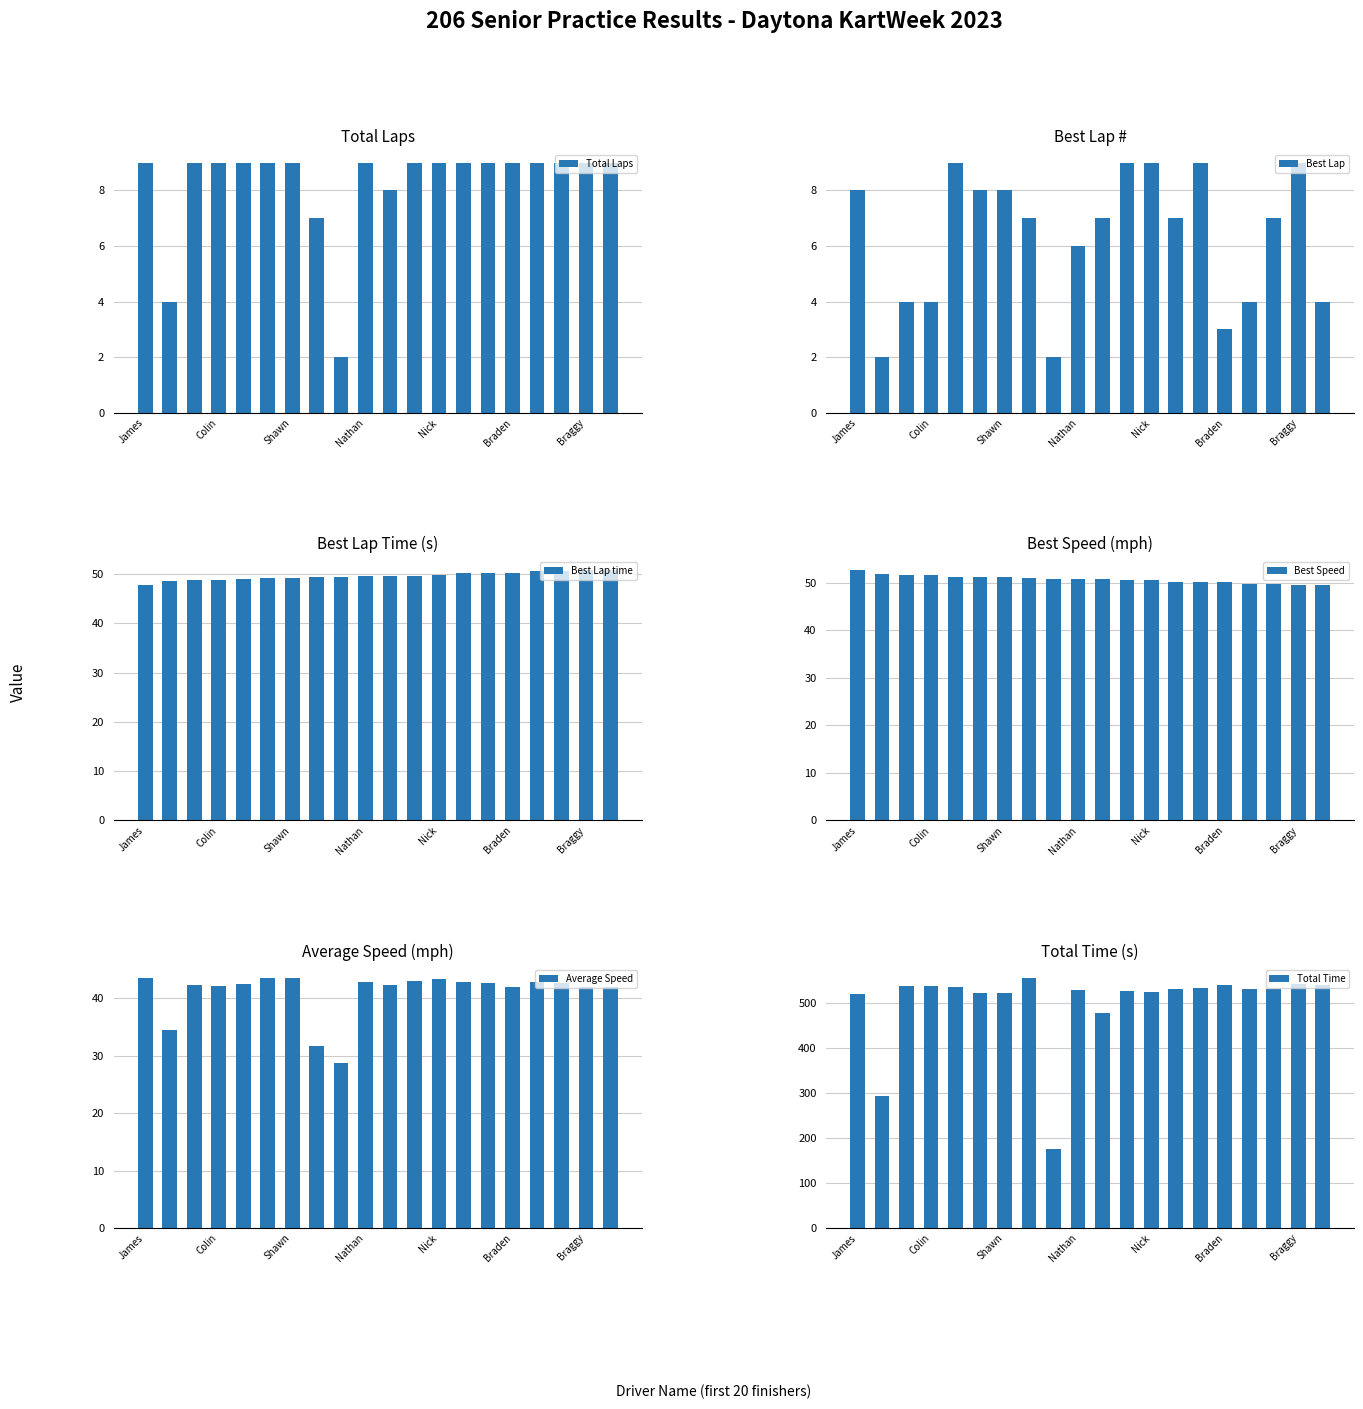

The value of Total Laps at Colin is 9. True or false?

True